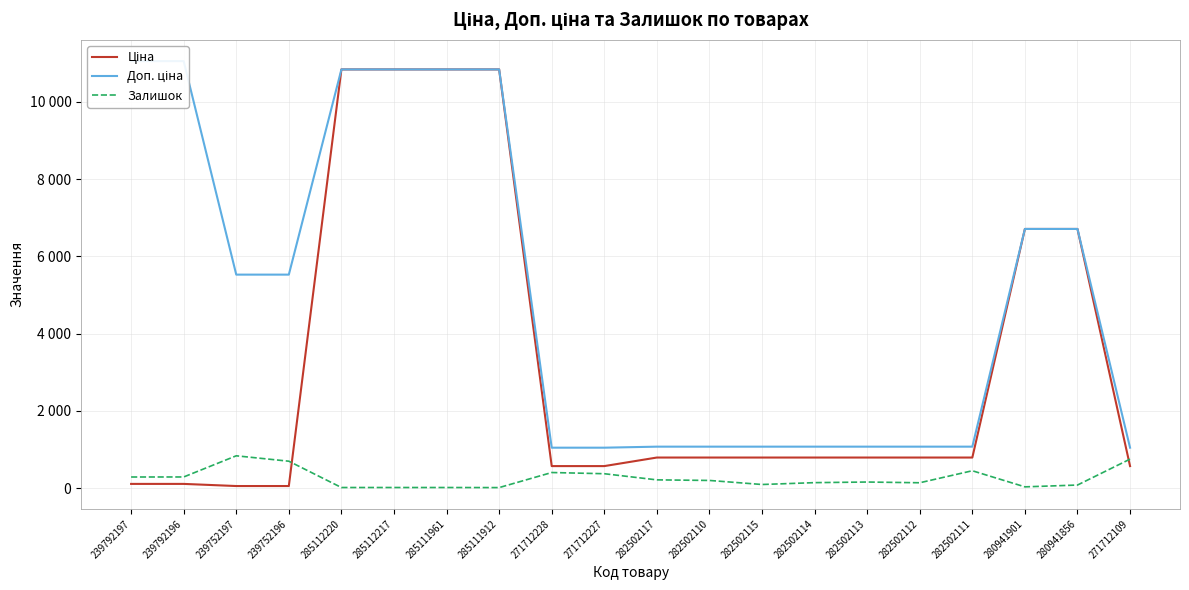

True or false: Доп. ціна has a value of 5997.2 at 285111912.

False